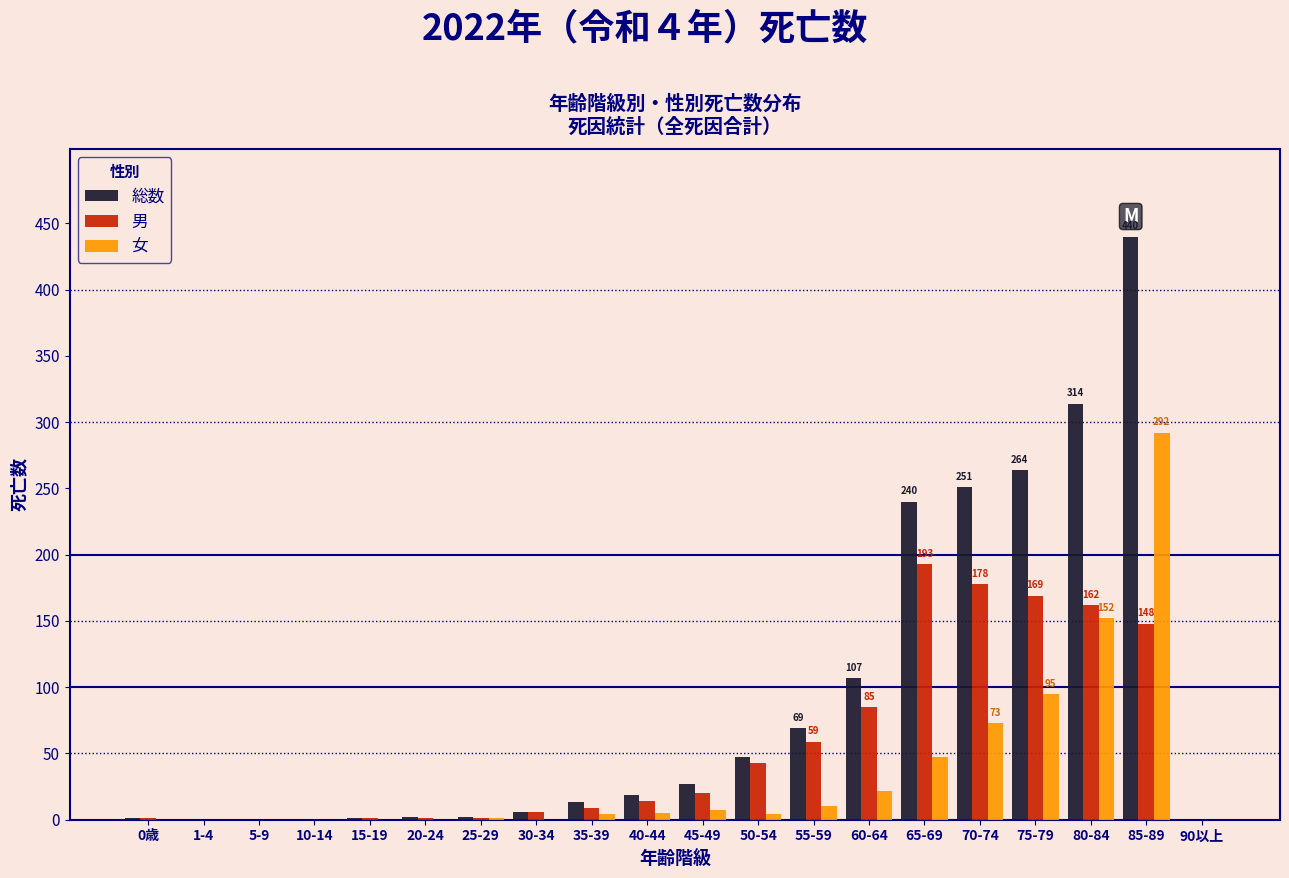

What is the highest value of the 女 series?

292